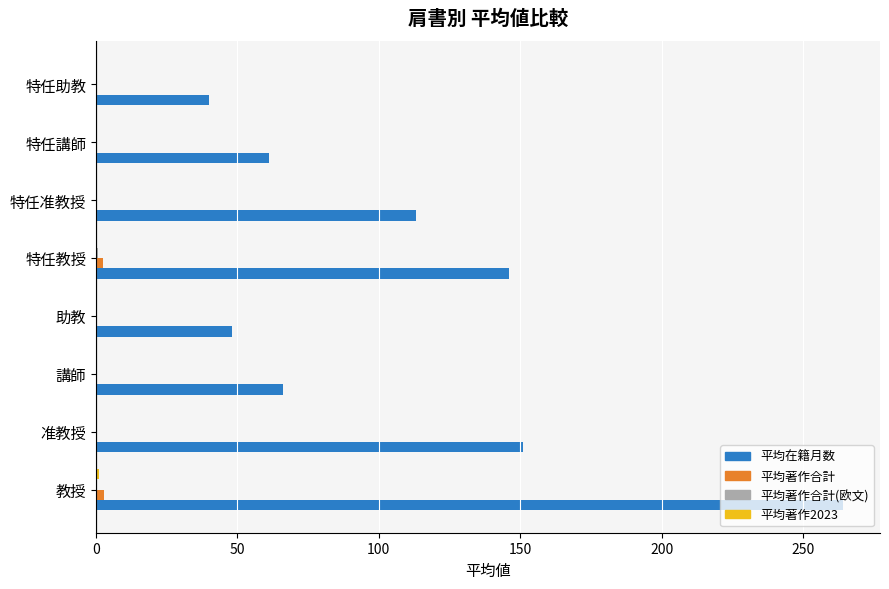

At which category is the sum across all series the highest?

教授